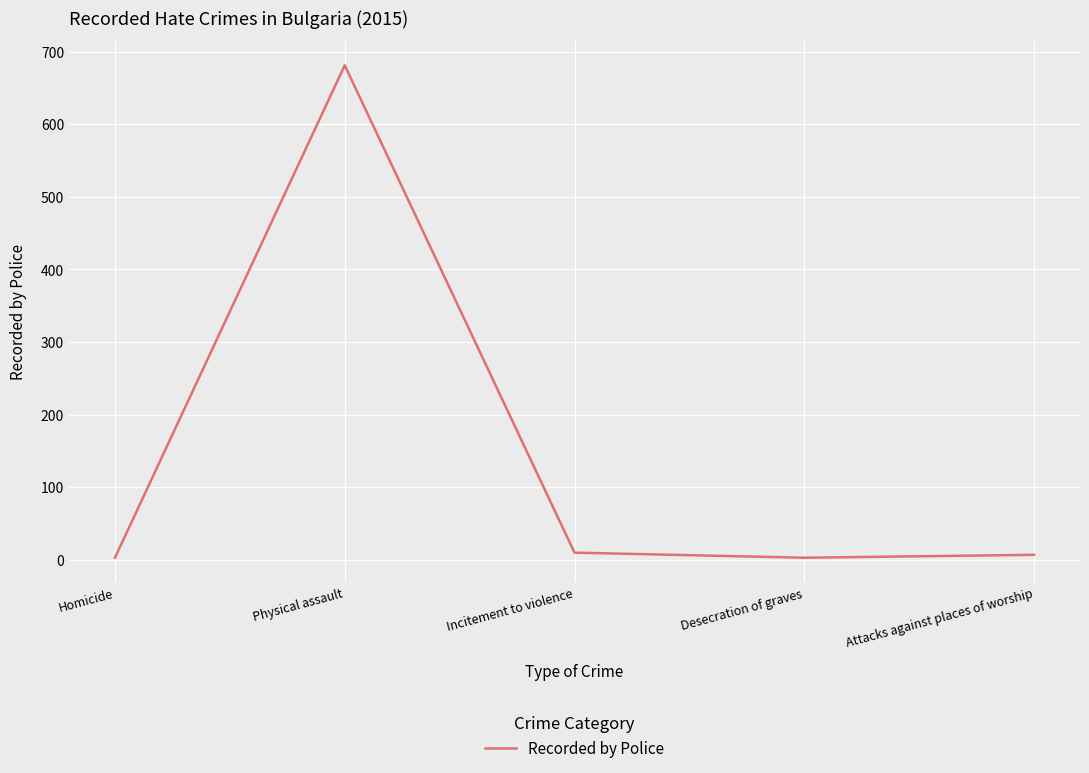

Is it true that the value at Physical assault is 1122?

False